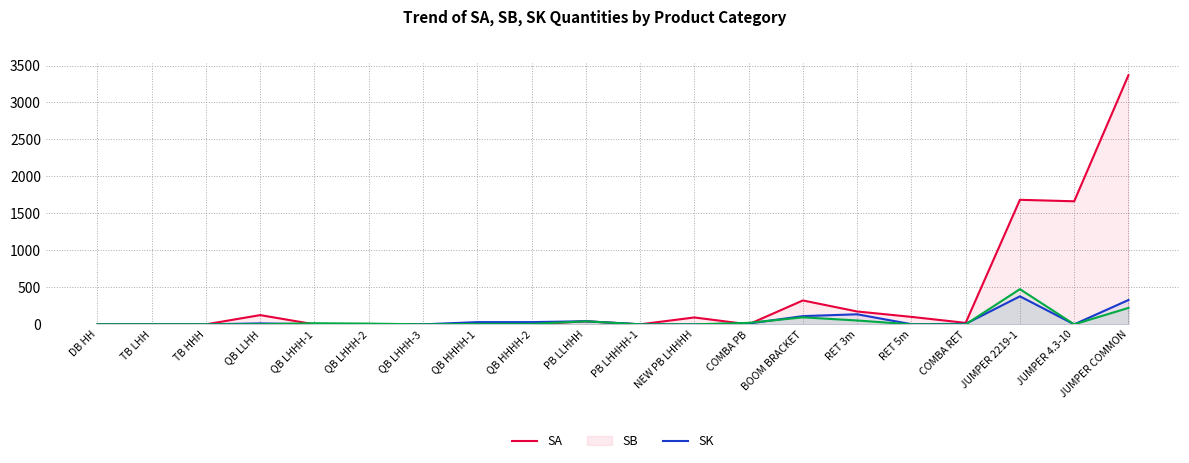

Where do SA and SB first cross each other?

QB LHHH-3 and QB HHHH-1